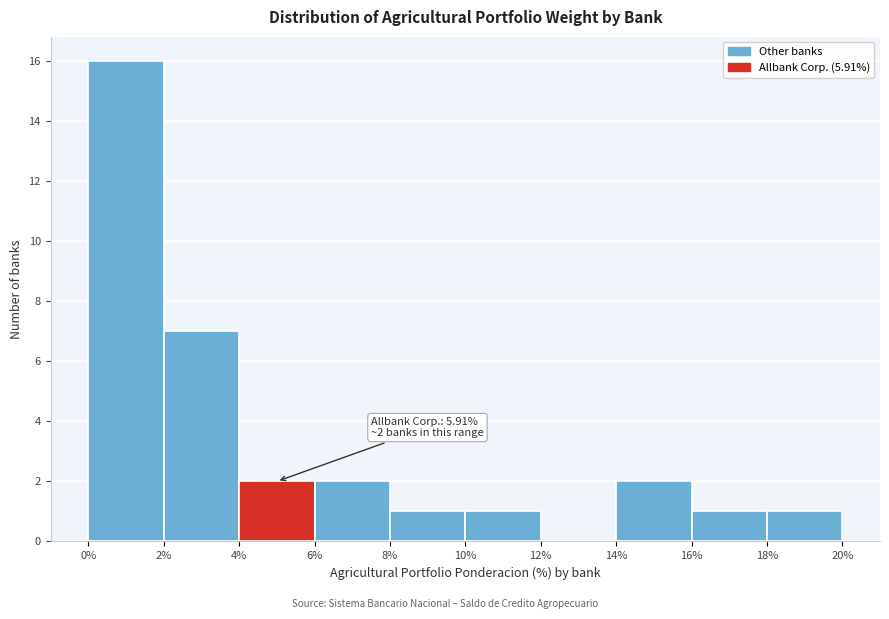

Over which range of the x-axis is the bar tallest?

0% to 2%